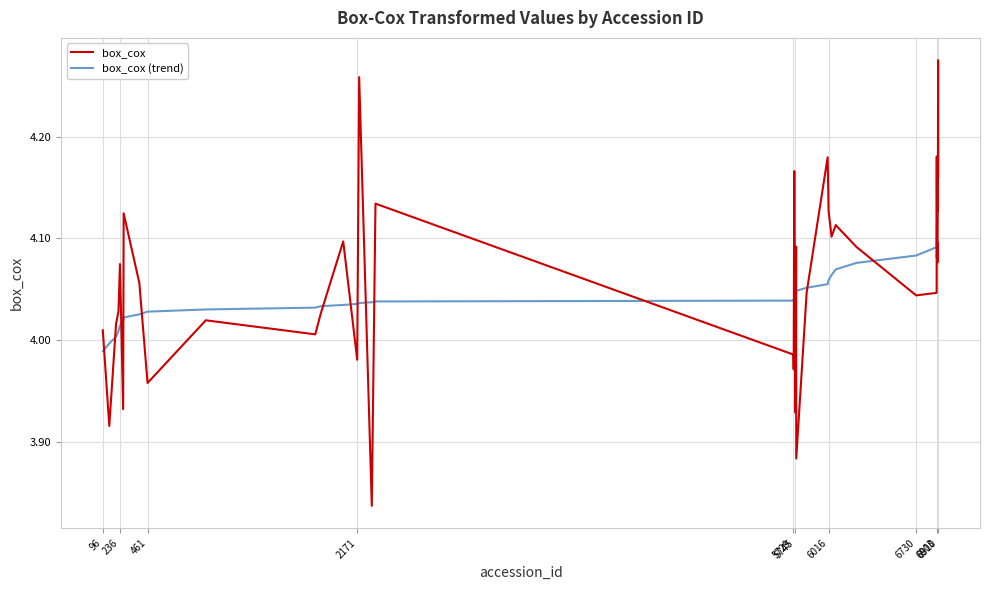

List the series in order of their peak value, highest first.

box_cox, box_cox (trend)